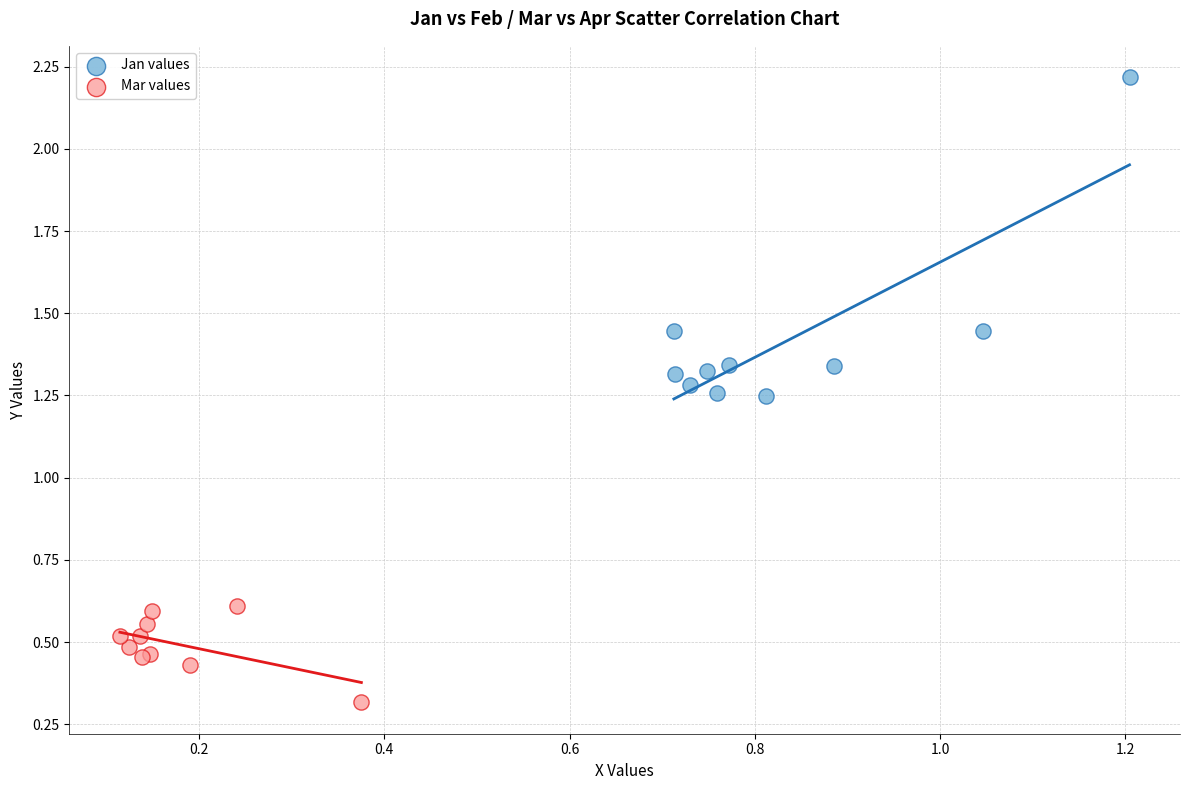

Which series contains the highest Y value?

Jan values